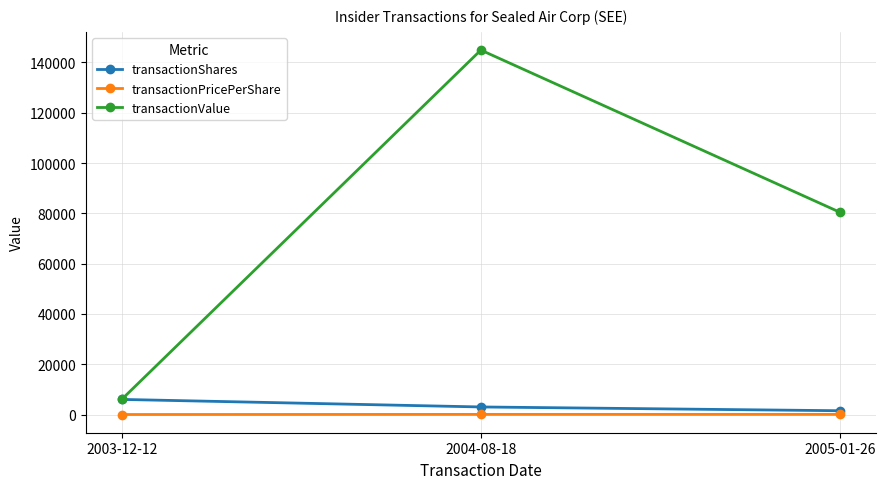

Between 2003-12-12 and 2005-01-26, which series saw the biggest shift?

transactionValue